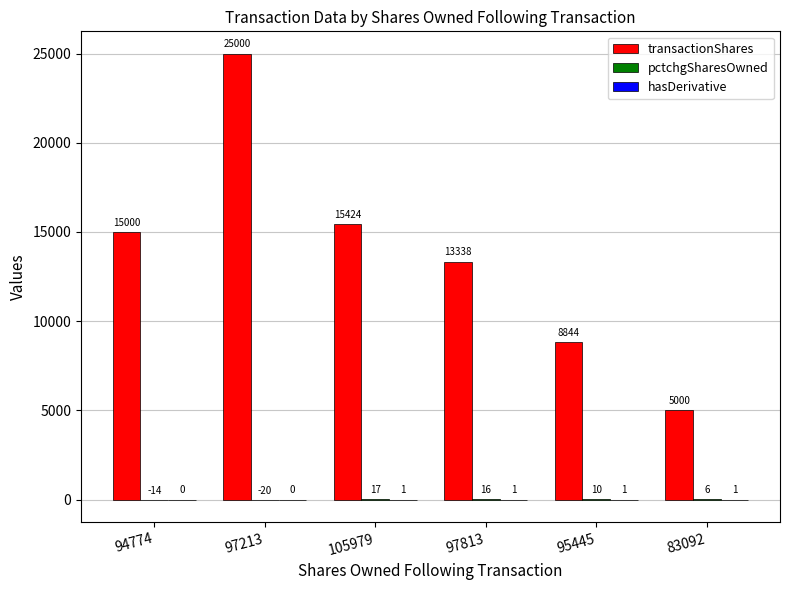

Which series has the widest spread of values?

transactionShares